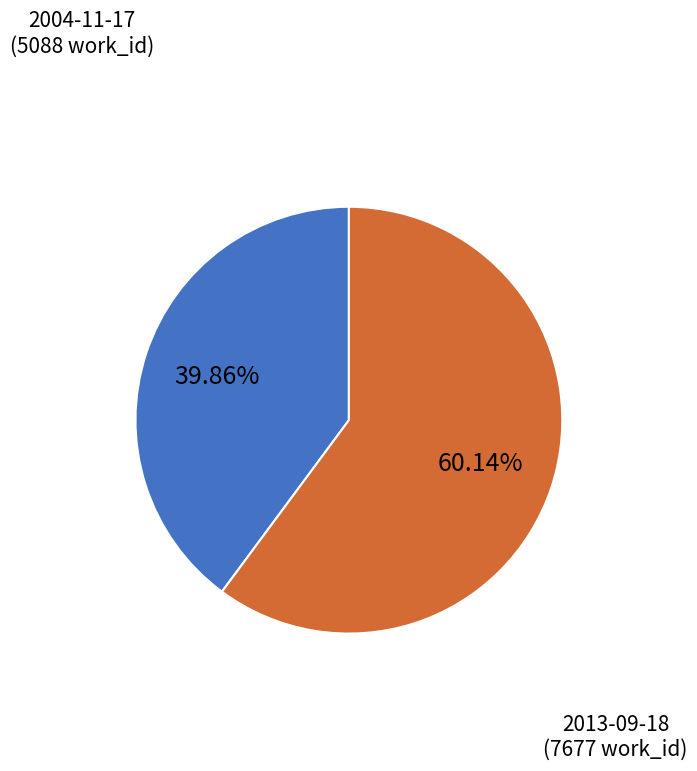

Which has a higher value, 2004-11-17 (5088 work_id) or 2013-09-18 (7677 work_id)?

2013-09-18 (7677 work_id)